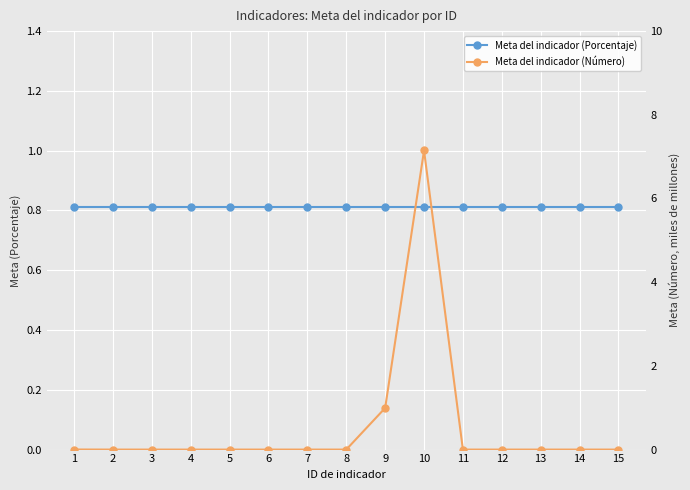

At 2, list the series in order from largest to smallest.

Meta del indicador (Porcentaje), Meta del indicador (Número)